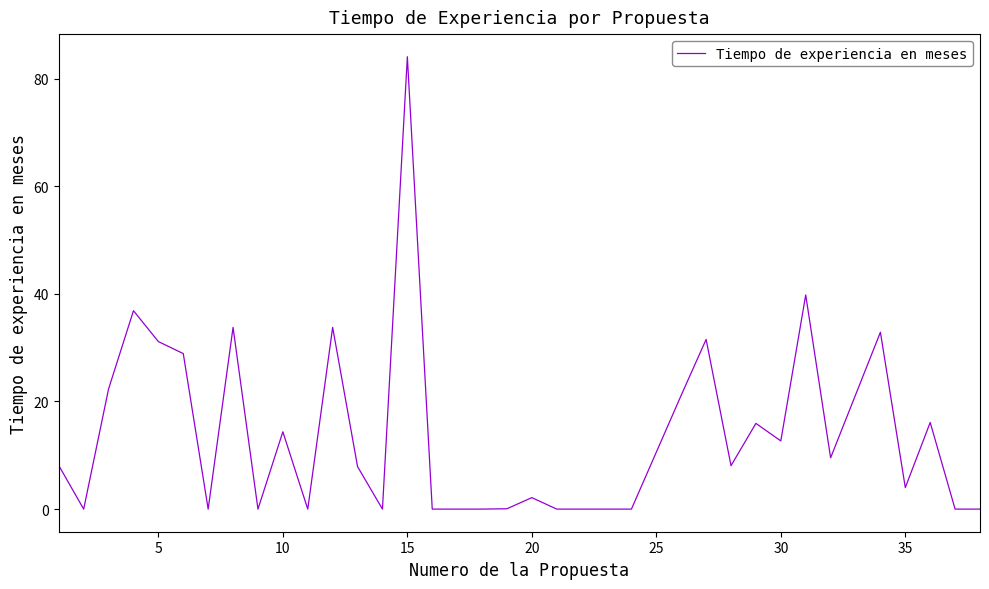

At which category does the chart reach its peak across all series?

15